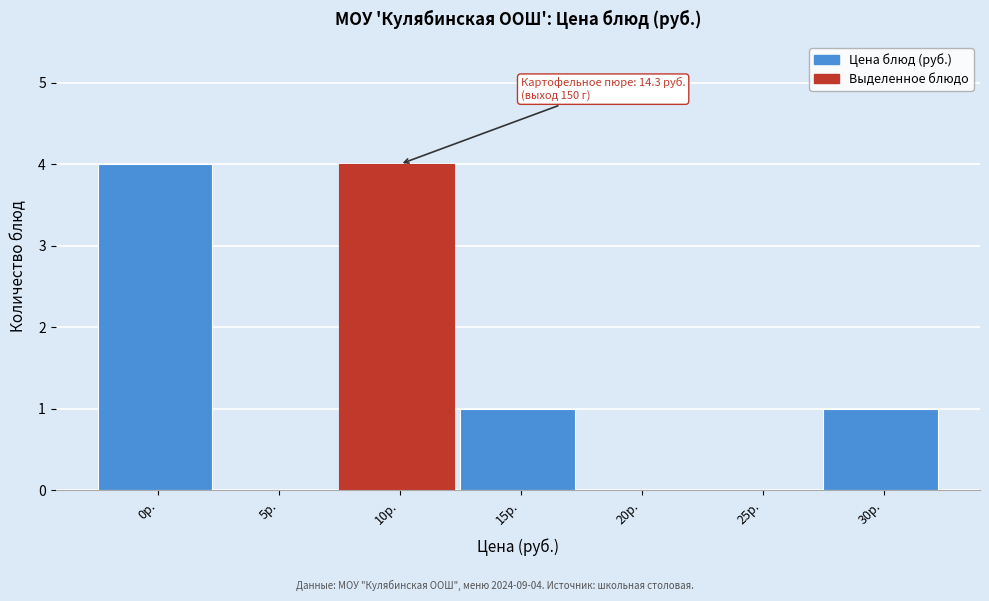

Reading left to right, transcribe all the data shown in this chart.

0р.=4	5р.=0	10р.=4	15р.=1	20р.=0	25р.=0	30р.=1